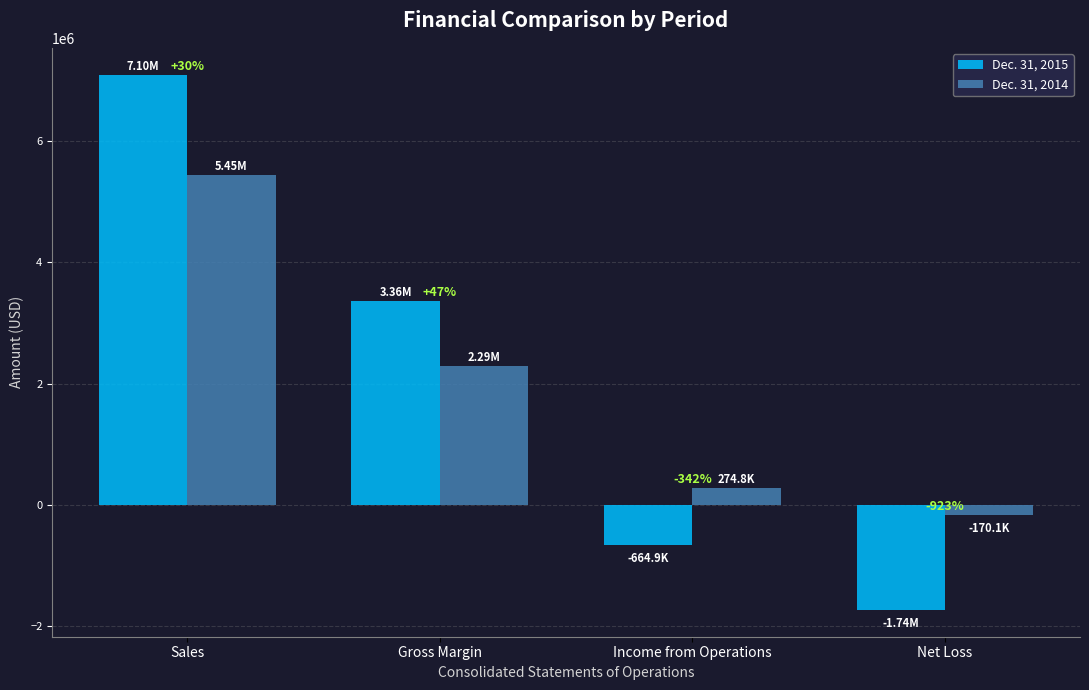

What is the average value of the Dec. 31, 2015 series?

2014637